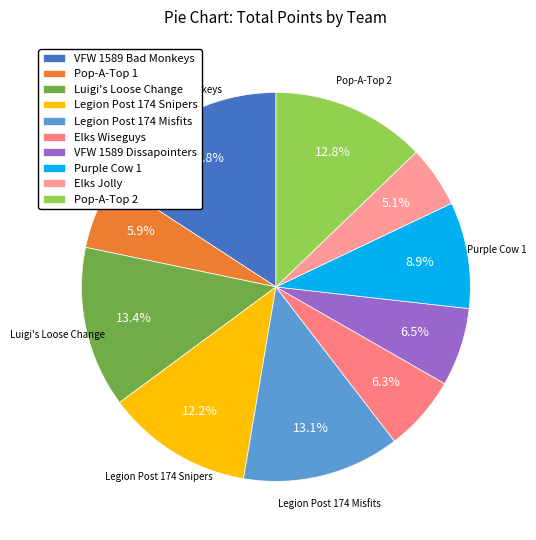

How many slices are in this pie chart?

10